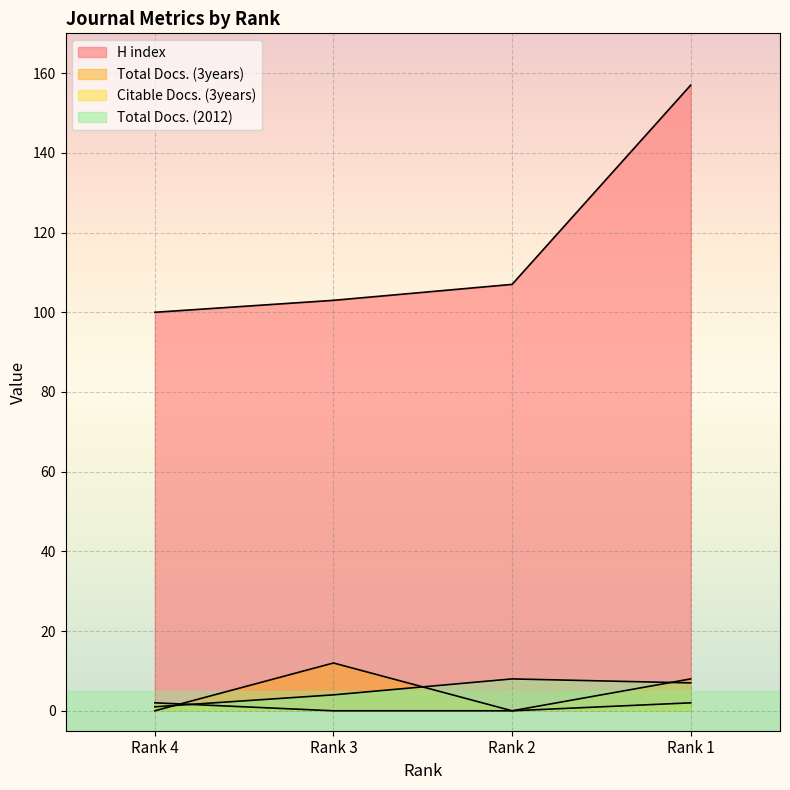

Count the number of categories in the chart.

4